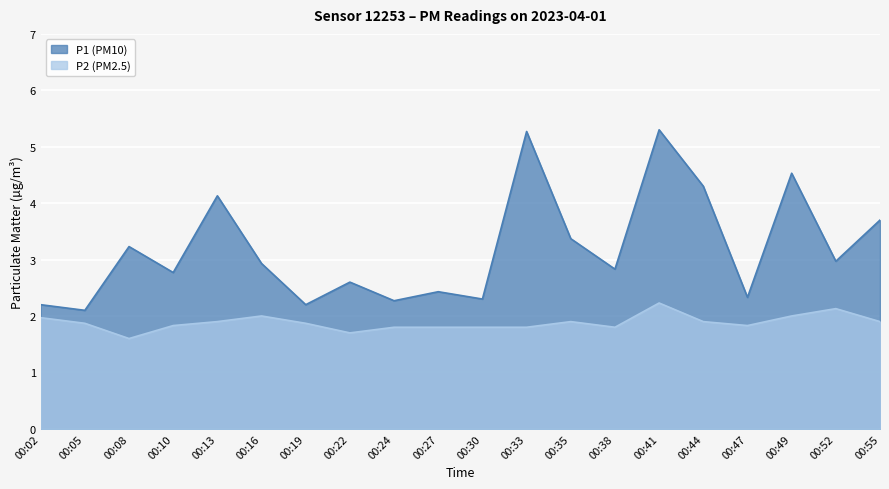

Rank the series by their average value, from lowest to highest.

P2 (PM2.5), P1 (PM10)